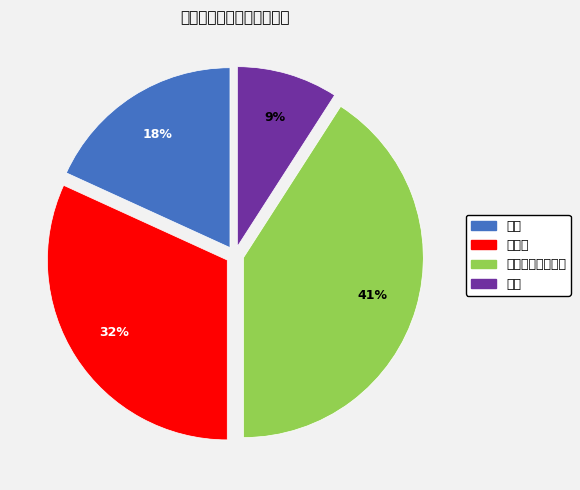

The 合格 slice represents 18% of the pie. True or false?

True